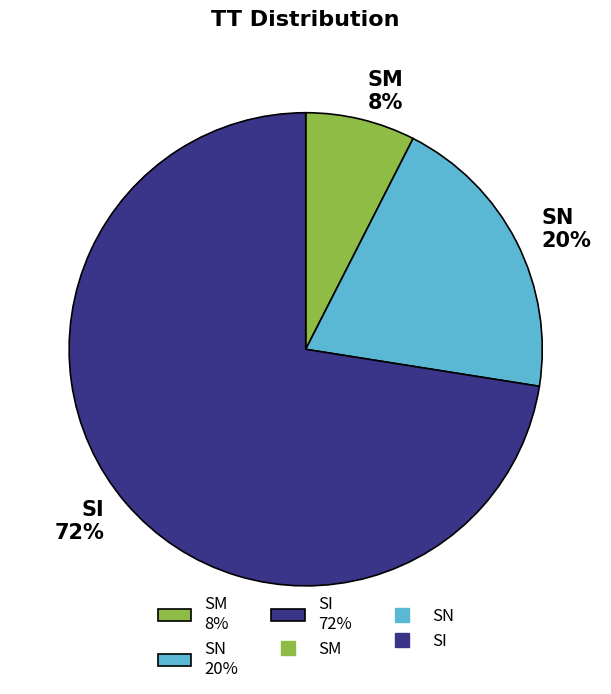

How many segments does this pie chart have?

3